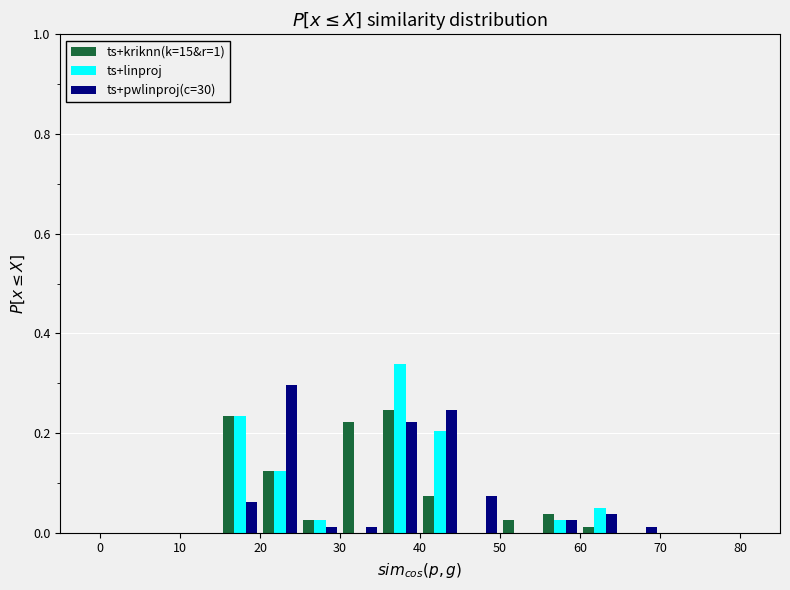

Reading left to right, transcribe this chart: for each range on the x-axis, give the height of each series' bar. The values are not printed on the chart, so give them approximately, as read against the axis.

0 to 5: ts+kriknn(k=15&r=1)=0	ts+linproj=0	ts+pwlinproj(c=30)=0
5 to 10: ts+kriknn(k=15&r=1)=0	ts+linproj=0	ts+pwlinproj(c=30)=0
10 to 15: ts+kriknn(k=15&r=1)=0	ts+linproj=0	ts+pwlinproj(c=30)=0
15 to 20: ts+kriknn(k=15&r=1)=0.24	ts+linproj=0.24	ts+pwlinproj(c=30)=0.06
20 to 25: ts+kriknn(k=15&r=1)=0.12	ts+linproj=0.12	ts+pwlinproj(c=30)=0.30
25 to 30: ts+kriknn(k=15&r=1)=0.02	ts+linproj=0.02	ts+pwlinproj(c=30)=under 0.02
30 to 35: ts+kriknn(k=15&r=1)=0.22	ts+linproj=0	ts+pwlinproj(c=30)=under 0.02
35 to 40: ts+kriknn(k=15&r=1)=0.24	ts+linproj=0.34	ts+pwlinproj(c=30)=0.22
40 to 45: ts+kriknn(k=15&r=1)=0.08	ts+linproj=0.20	ts+pwlinproj(c=30)=0.24
45 to 50: ts+kriknn(k=15&r=1)=0	ts+linproj=0	ts+pwlinproj(c=30)=0.08
50 to 55: ts+kriknn(k=15&r=1)=0.02	ts+linproj=0	ts+pwlinproj(c=30)=0
55 to 60: ts+kriknn(k=15&r=1)=0.04	ts+linproj=0.02	ts+pwlinproj(c=30)=0.02
60 to 65: ts+kriknn(k=15&r=1)=under 0.02	ts+linproj=0.04	ts+pwlinproj(c=30)=0.04
65 to 70: ts+kriknn(k=15&r=1)=0	ts+linproj=0	ts+pwlinproj(c=30)=under 0.02
70 to 75: ts+kriknn(k=15&r=1)=0	ts+linproj=0	ts+pwlinproj(c=30)=0
75 to 80: ts+kriknn(k=15&r=1)=0	ts+linproj=0	ts+pwlinproj(c=30)=0